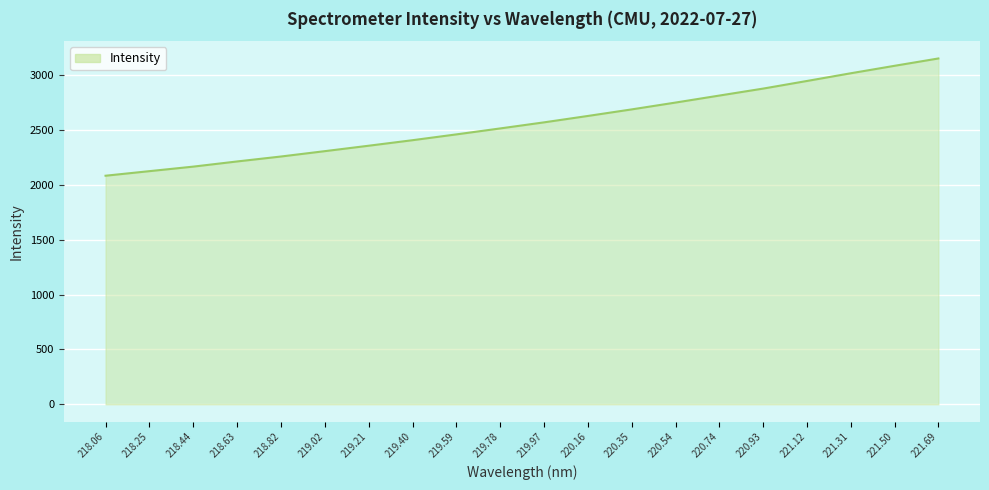

How many lines are shown in the chart?

1